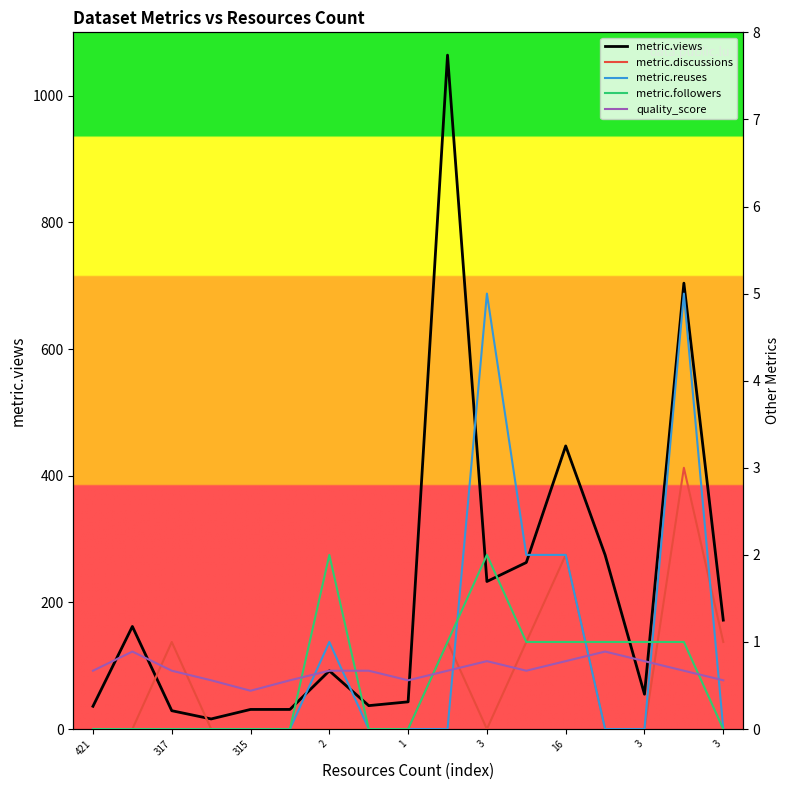

True or false: metric.reuses has a value of -3.4 at 3.

False